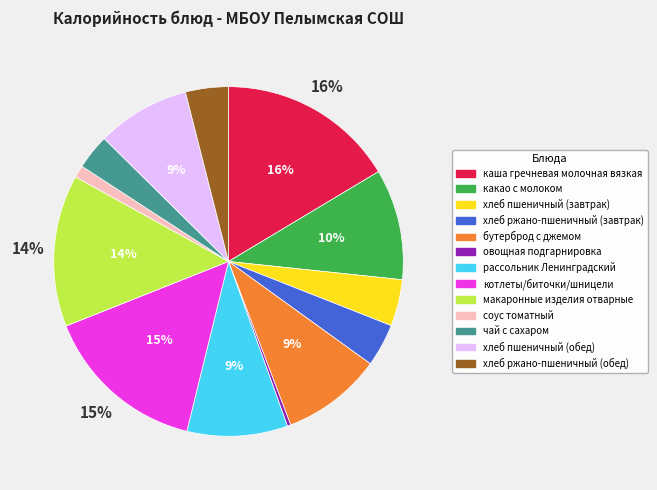

How many slices are in this pie chart?

13